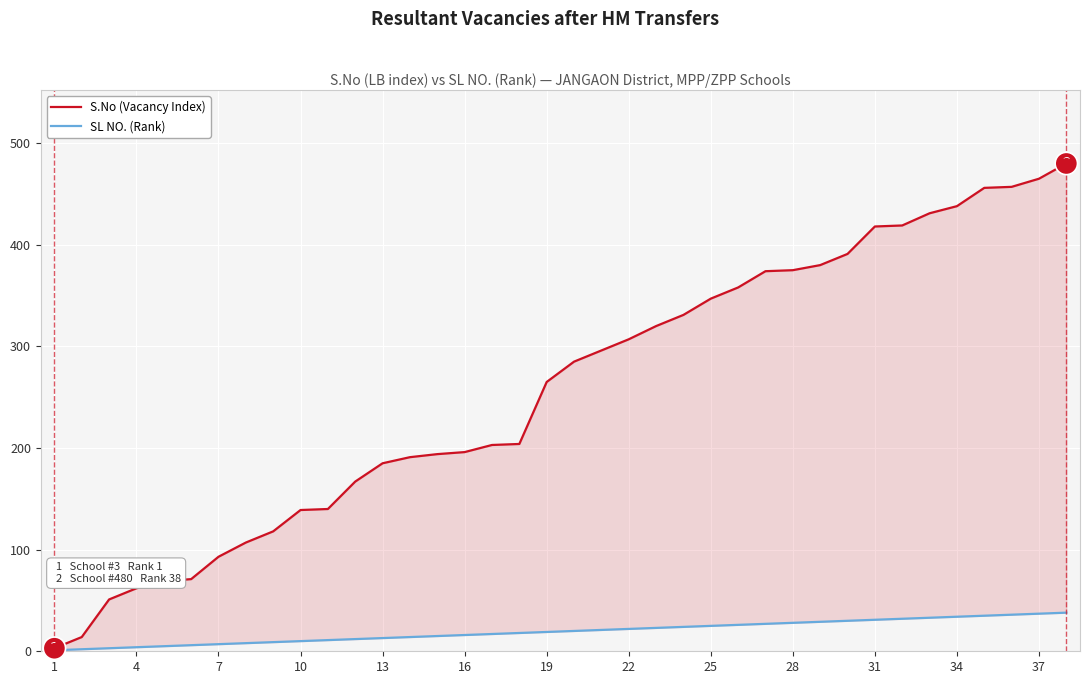

Where does the S.No (Vacancy Index) series first go above 285?

20